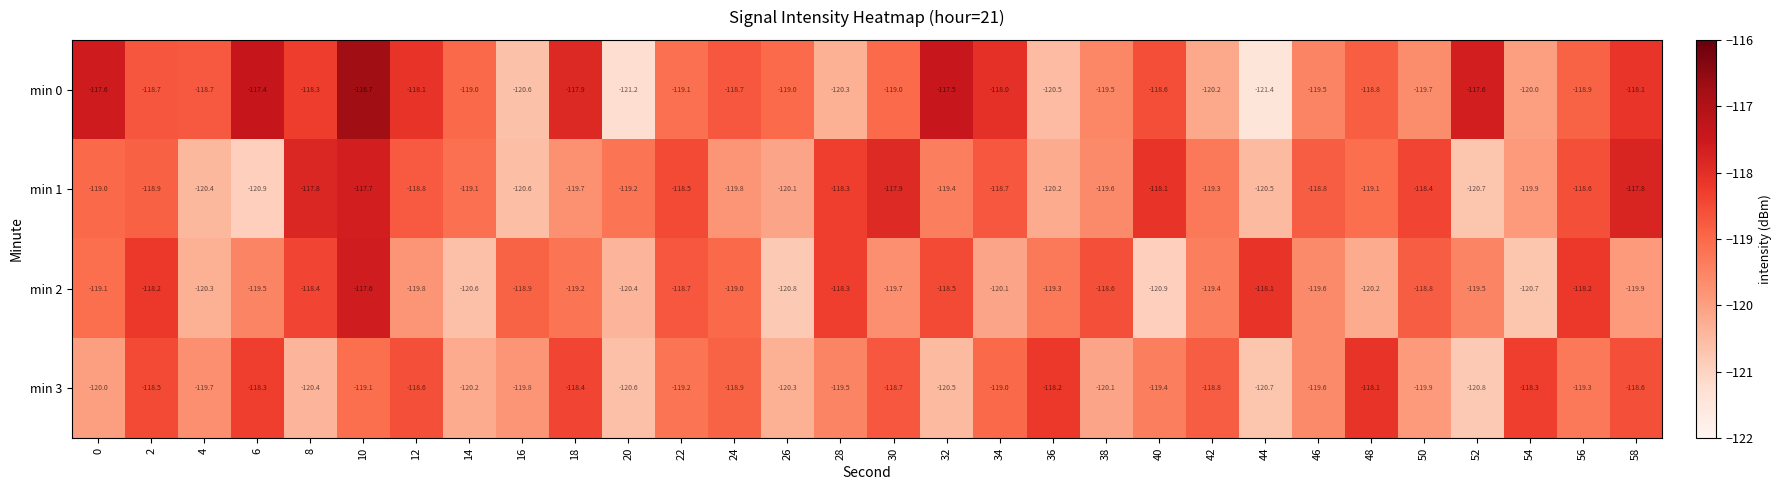

What is the average value of the min 0 series?

-119.0